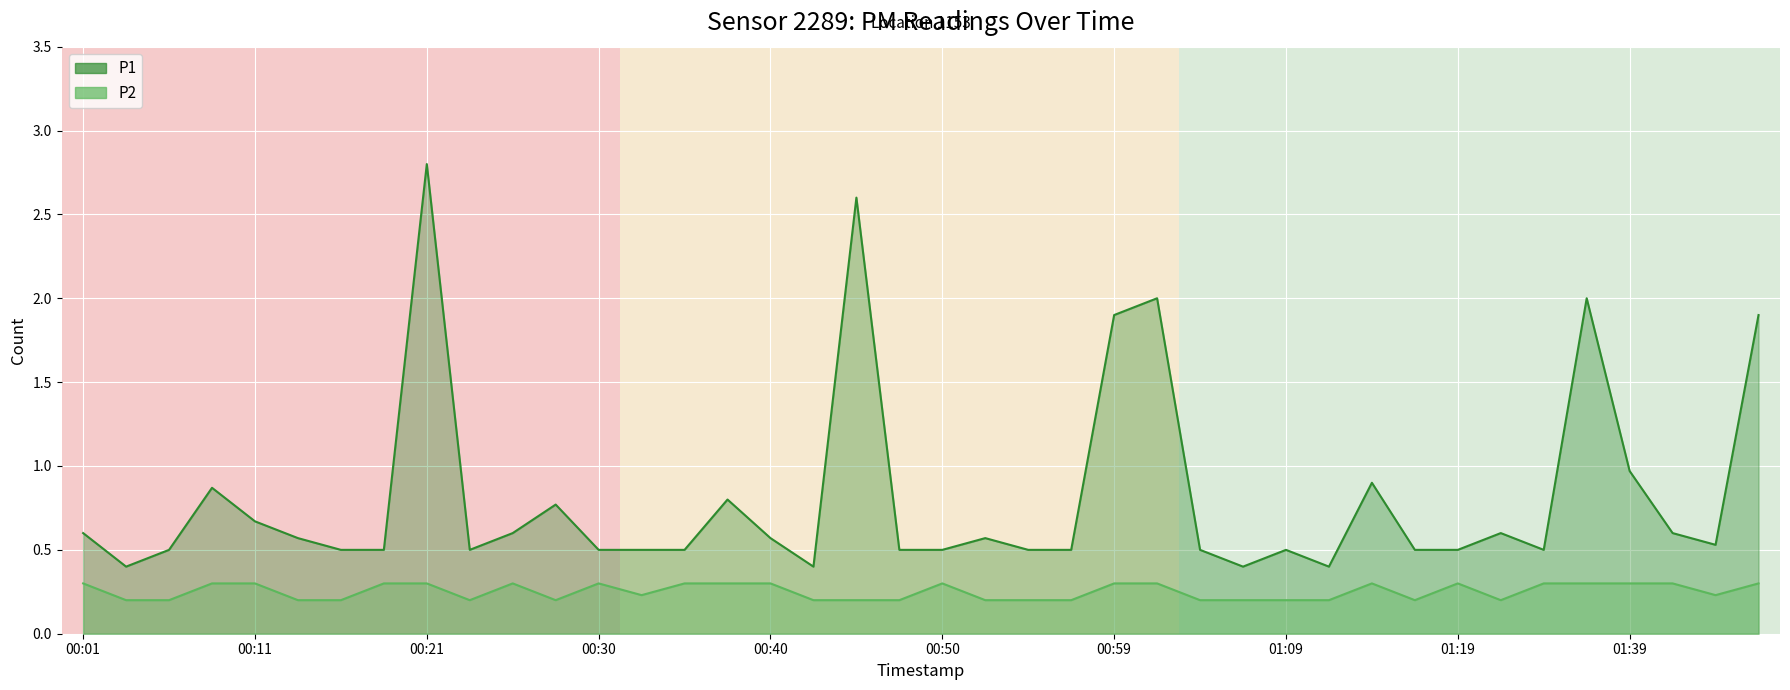

True or false: P2 and P1 intersect in this chart.

False